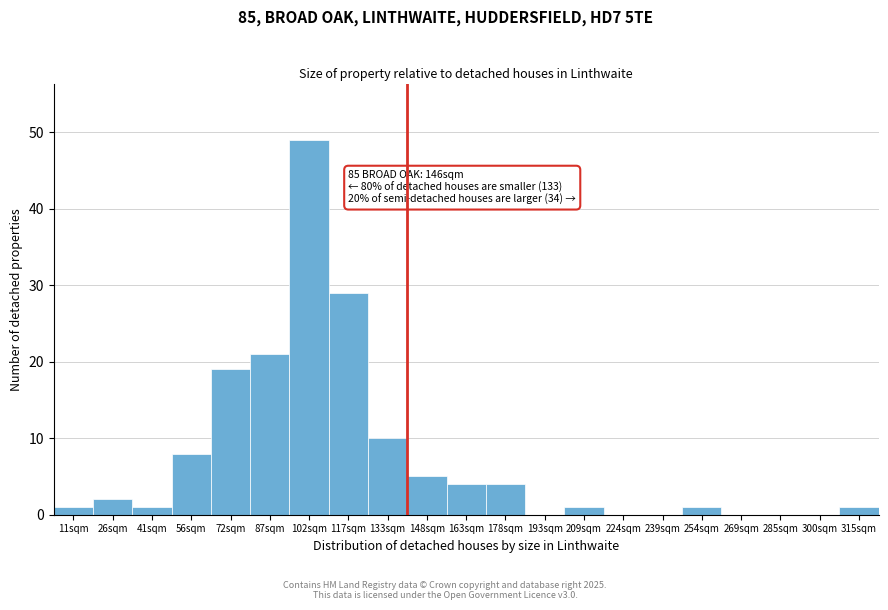

Reading left to right, what are all the values shown in this chart?

11sqm=1	26sqm=2	41sqm=1	56sqm=8	72sqm=19	87sqm=21	102sqm=49	117sqm=29	133sqm=10	148sqm=5	163sqm=4	178sqm=4	193sqm=0	209sqm=1	224sqm=0	239sqm=0	254sqm=1	269sqm=0	285sqm=0	300sqm=0	315sqm=1